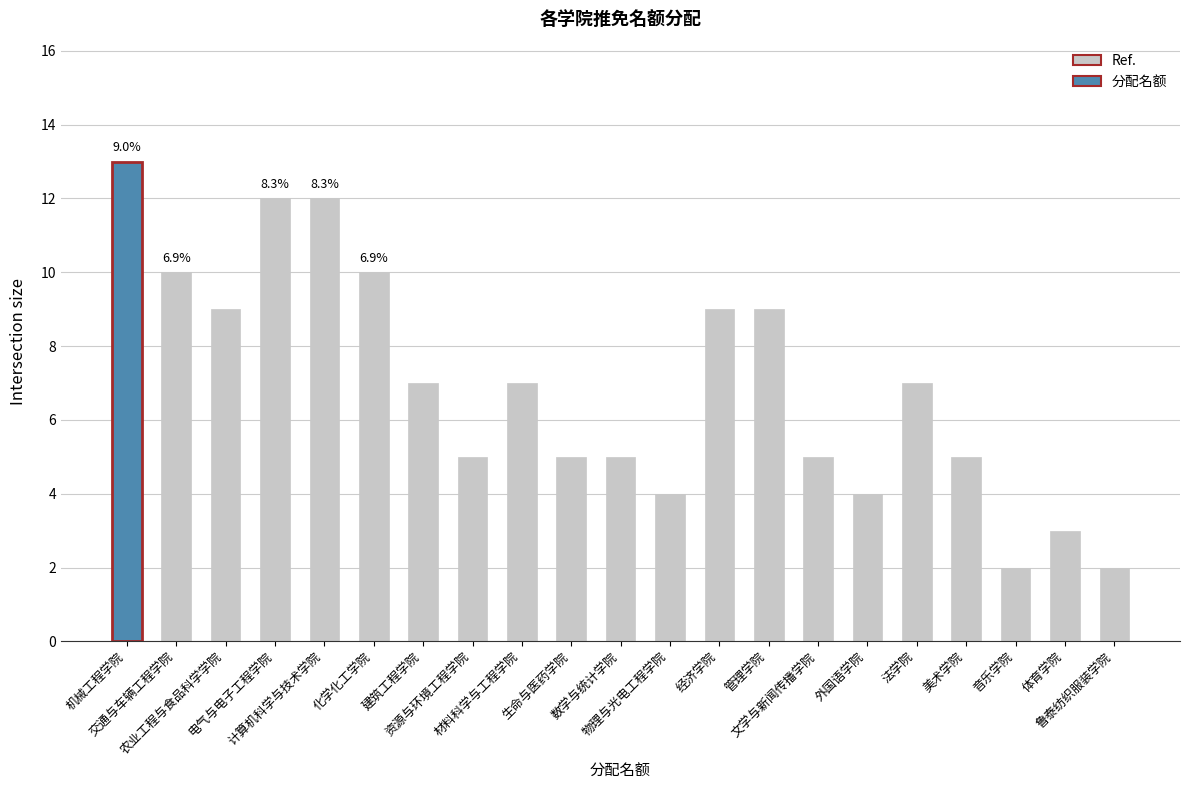

The chart shows a value of 5 at 经济学院. True or false?

False